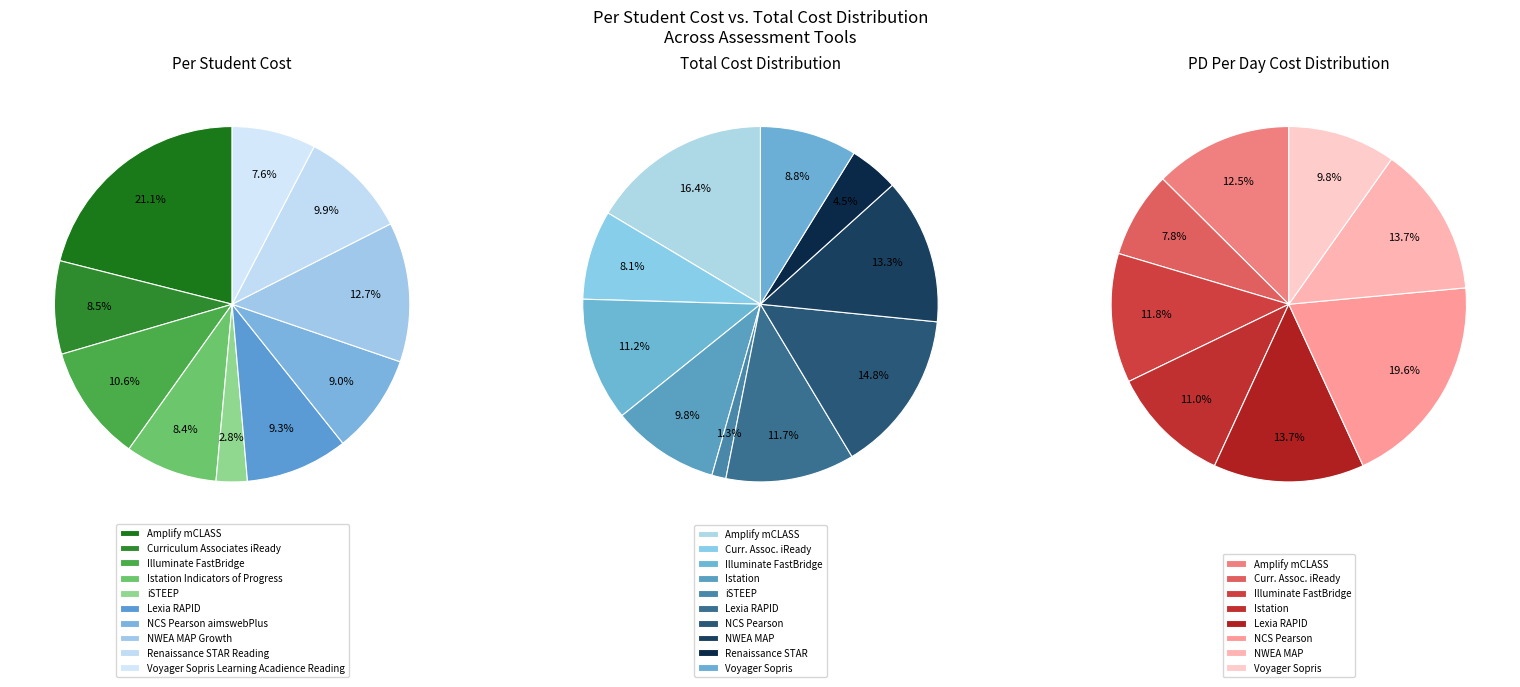

Is the sum of Curriculum Associates iReady and Renaissance STAR Reading greater than half?

No